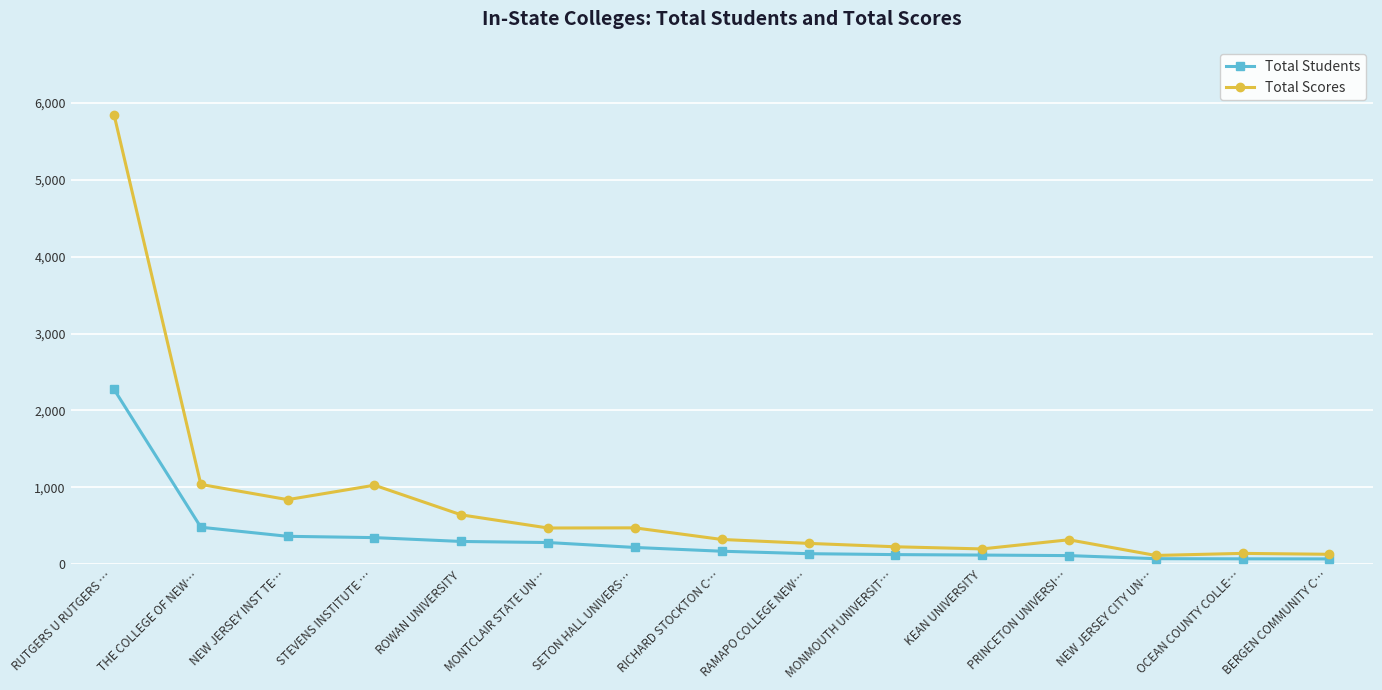

Read the Total Scores value at RAMAPO COLLEGE NEW….

271